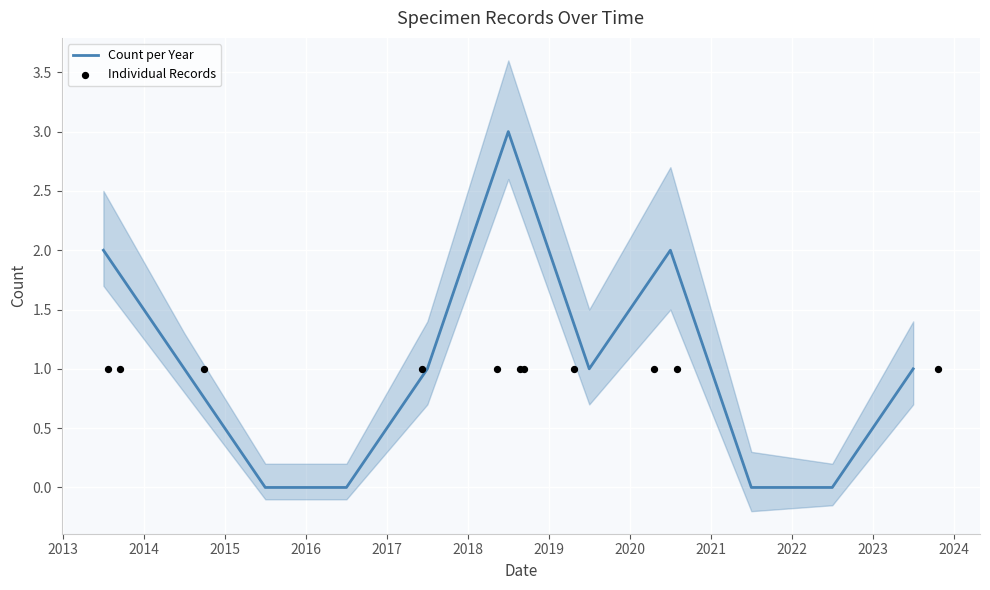

Which series reaches the maximum Y coordinate?

Count per Year